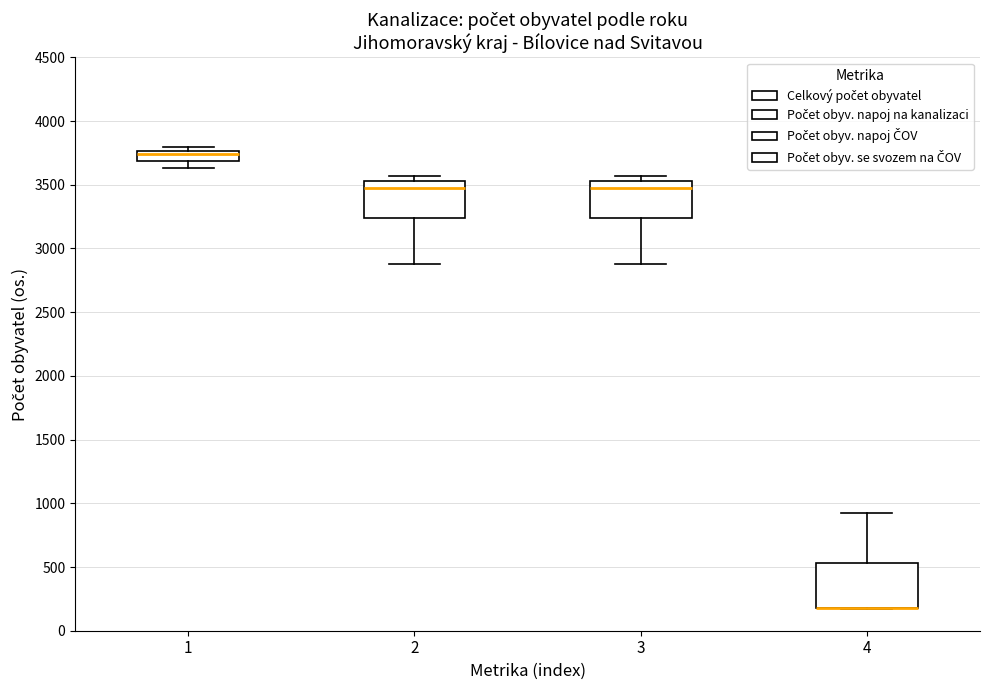

Where is the lower edge of the box at x = 3 on the y-axis? The values are not printed on the chart, so give them approximately, as read against the axis.

3250